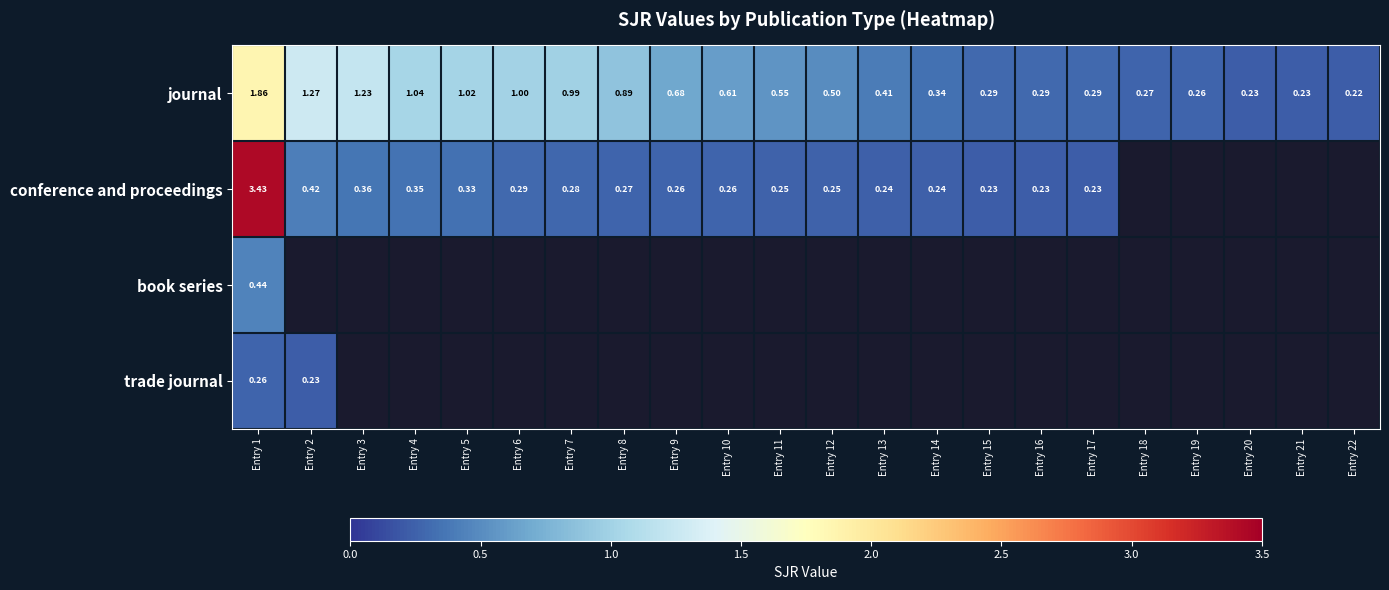

Which label corresponds to the smallest value in the chart?

Entry 22